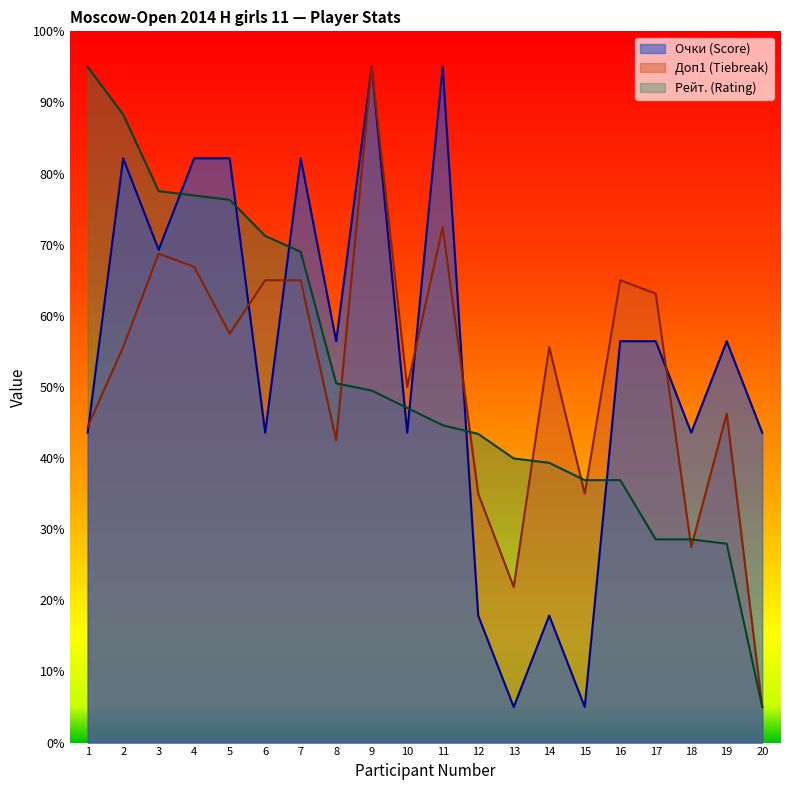

Is it true that Доп1 equals 63.2 at 8?

False